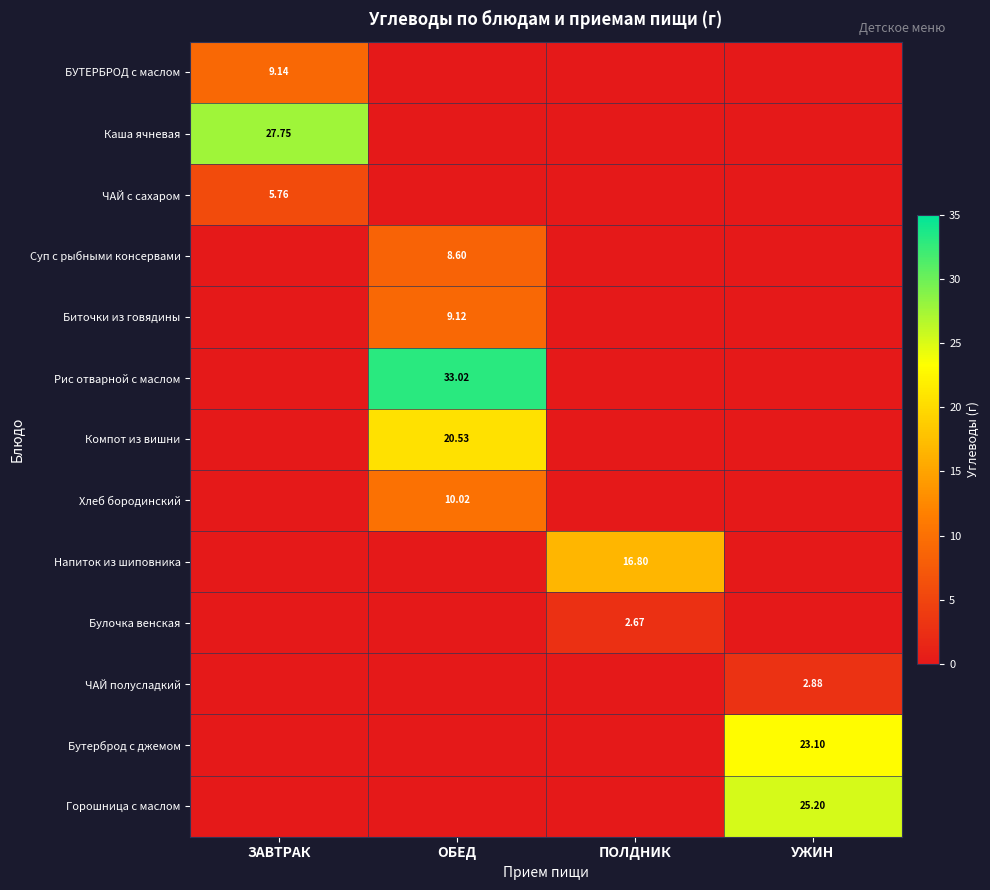

The Булочка венская series shows 0.0 at ЗАВТРАК. True or false?

True